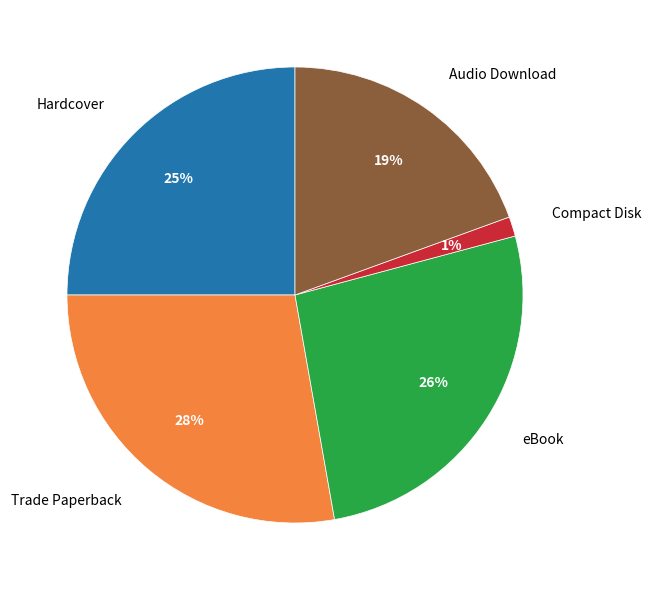

What is the smallest slice in the pie chart?

Compact Disk